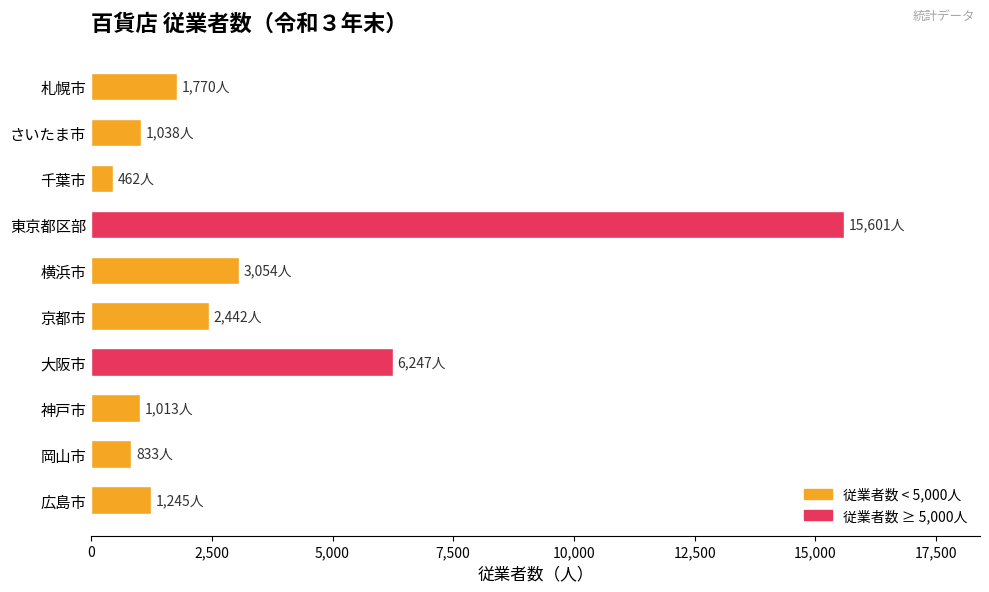

At which category does the chart reach its peak across all series?

東京都区部